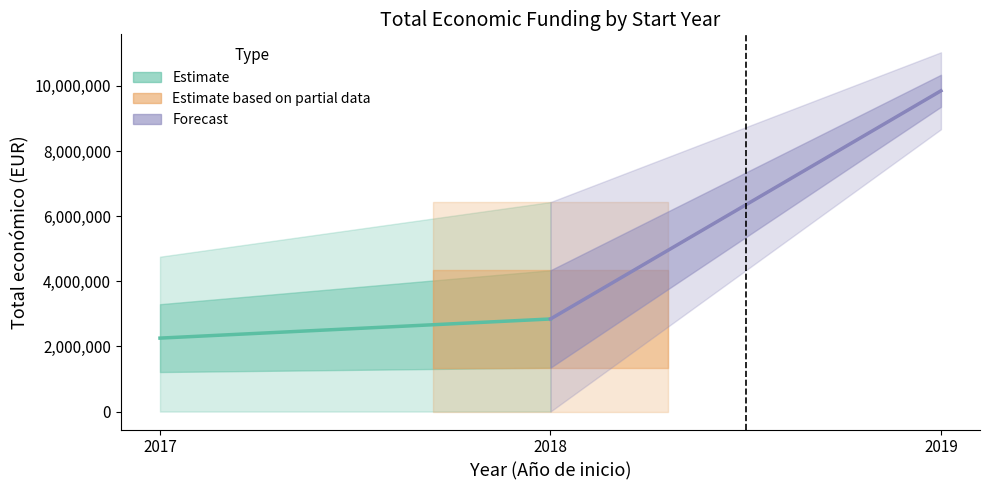

How many values are below 3062871?

8